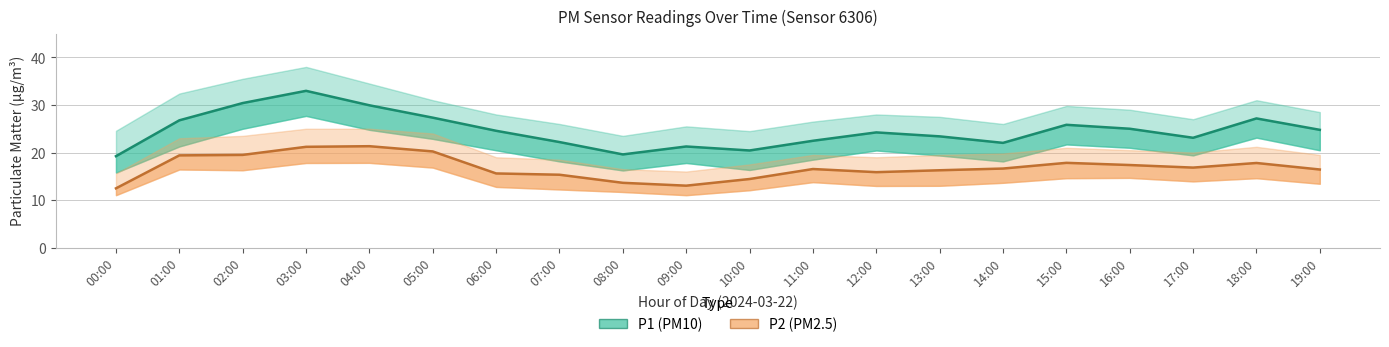

What is the label of the 8th point from the right?

12:00